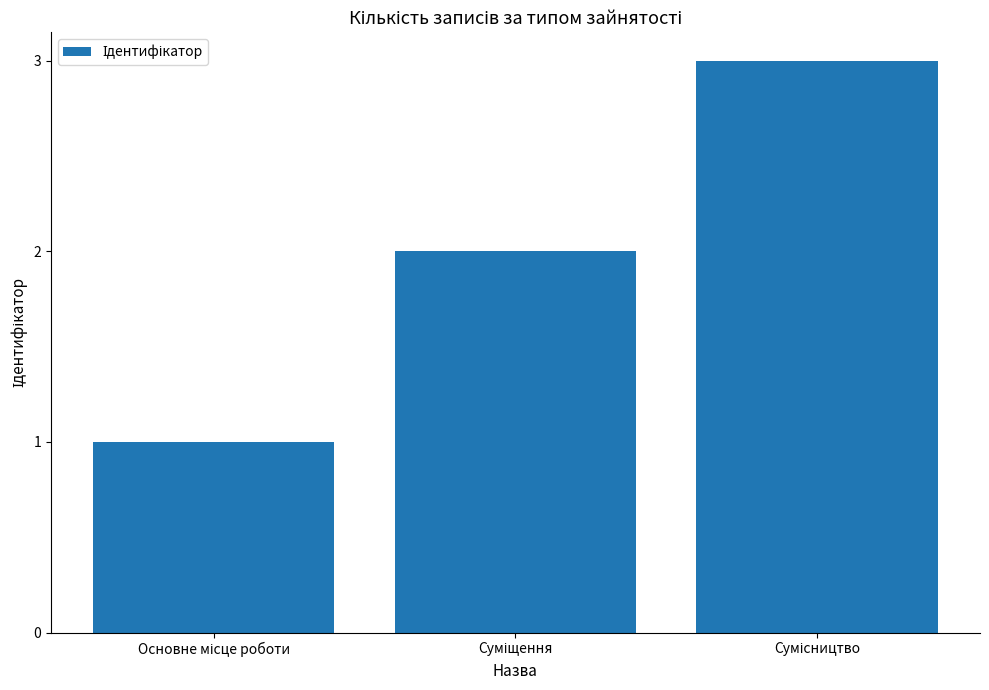

Are the bars horizontal?

No